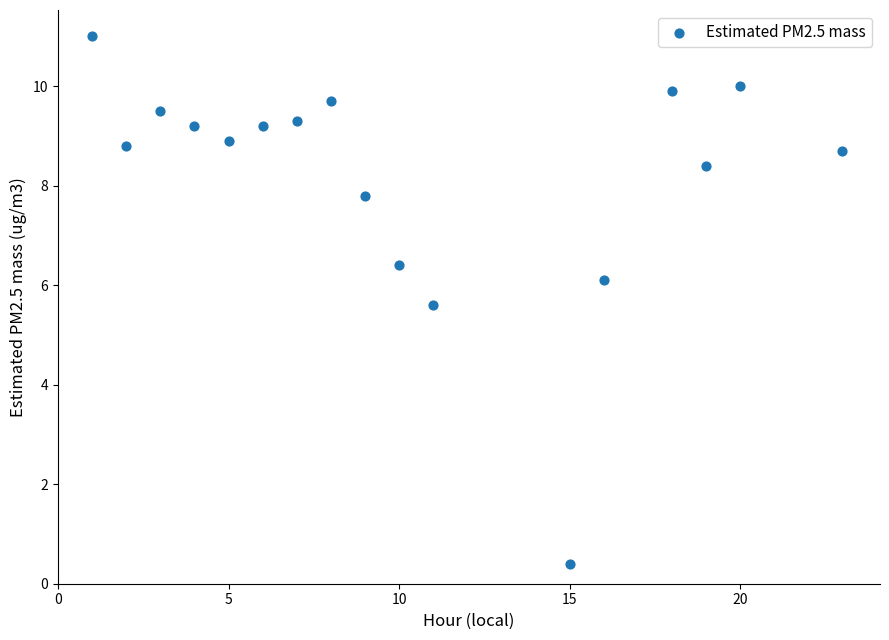

What is the range of Y values (max minus min)?

10.6